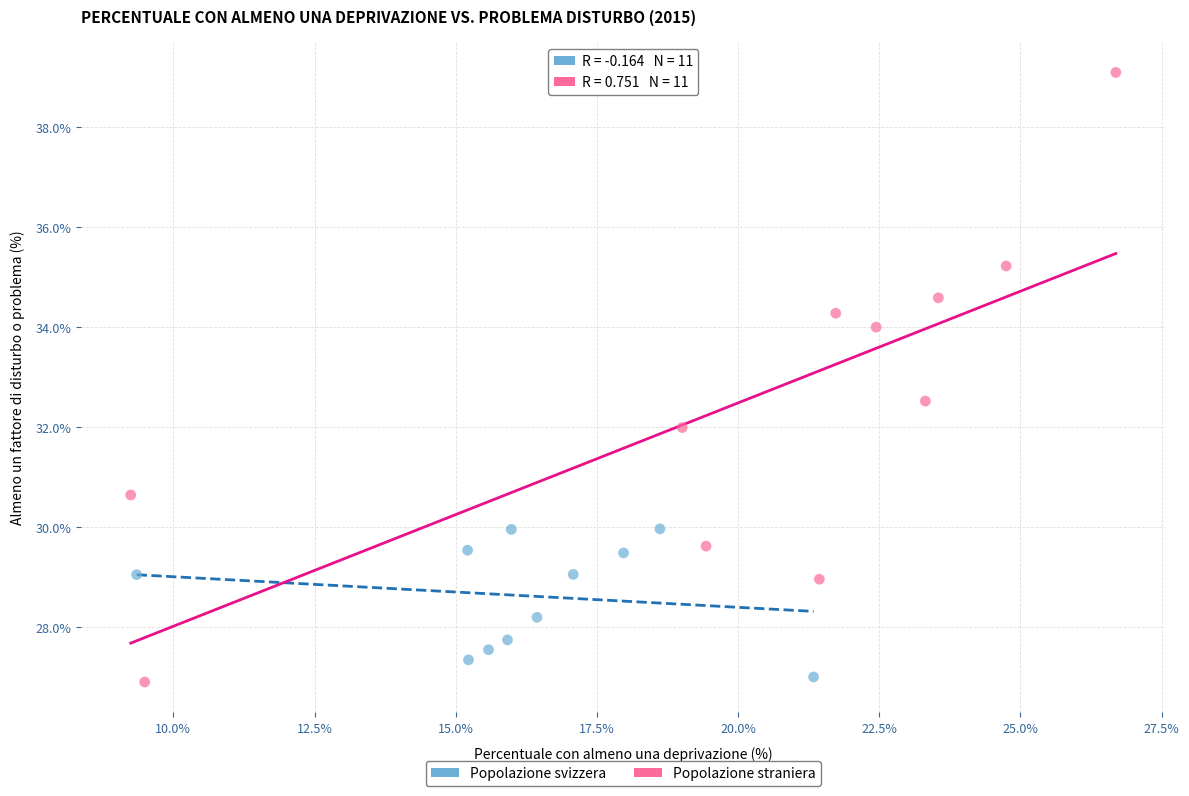

Which series has the widest spread of Y values?

Popolazione straniera